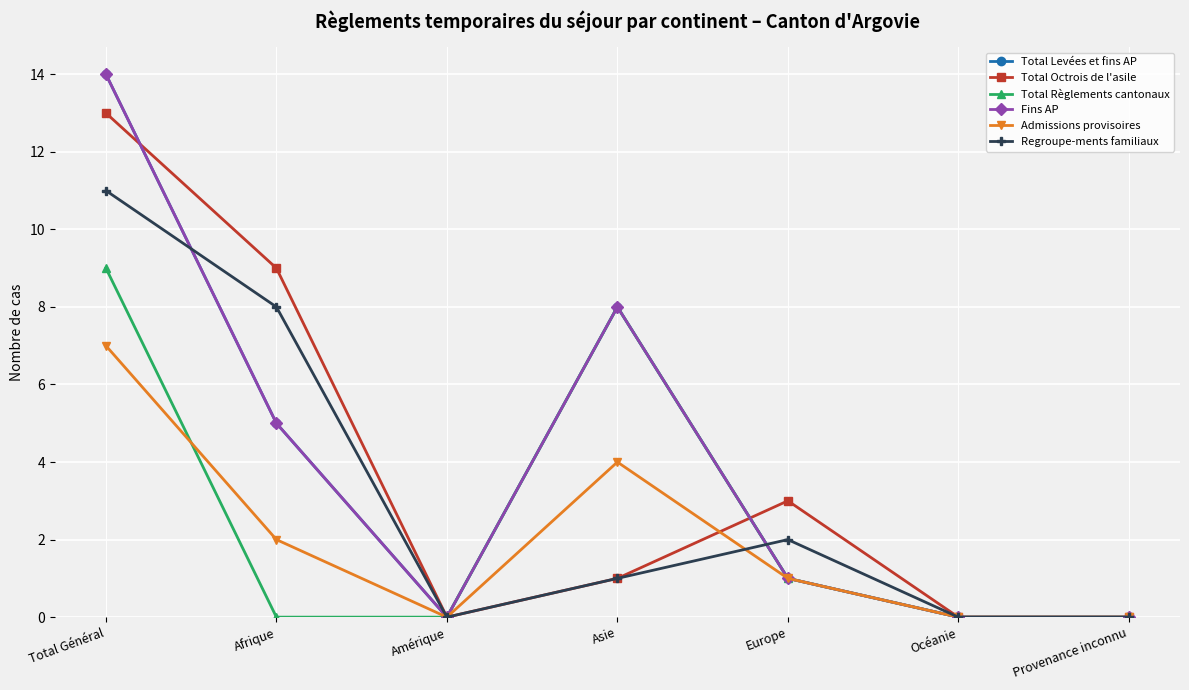

What is the average value of the Fins AP series?

4